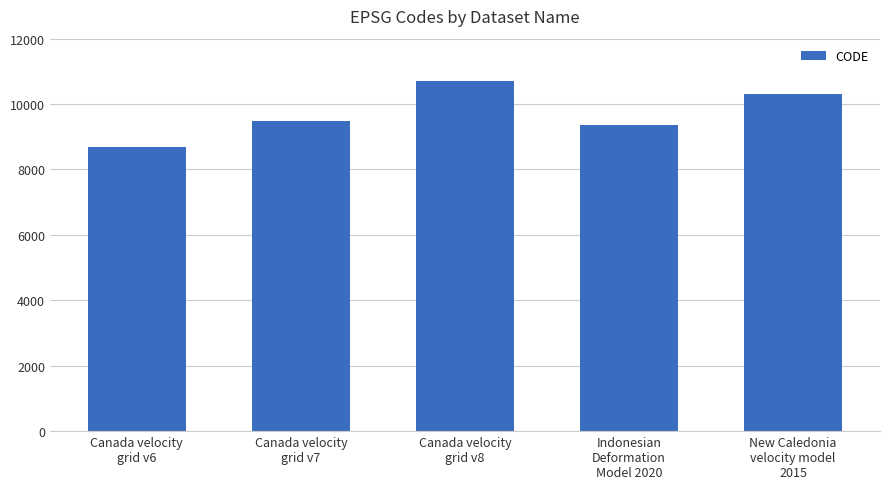

List the labels in order of value, smallest first.

Canada velocity
grid v6, Indonesian
Deformation
Model 2020, Canada velocity
grid v7, New Caledonia
velocity model
2015, Canada velocity
grid v8